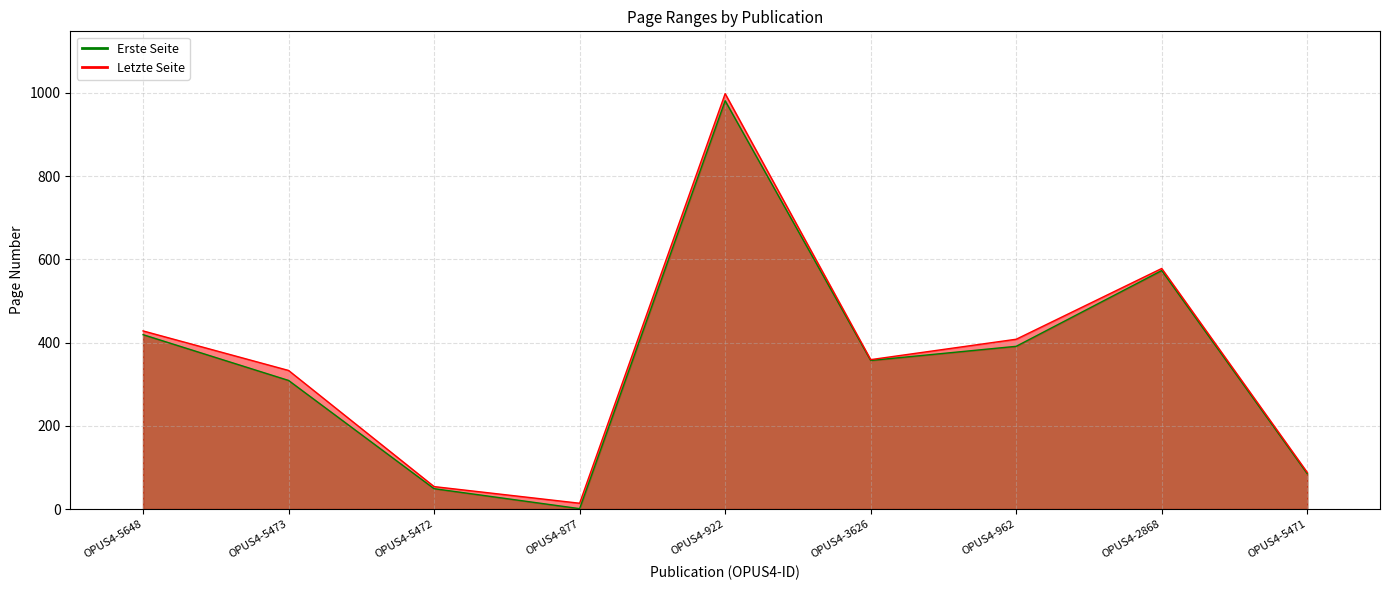

Is it true that Erste Seite equals 0 at OPUS4-877?

False